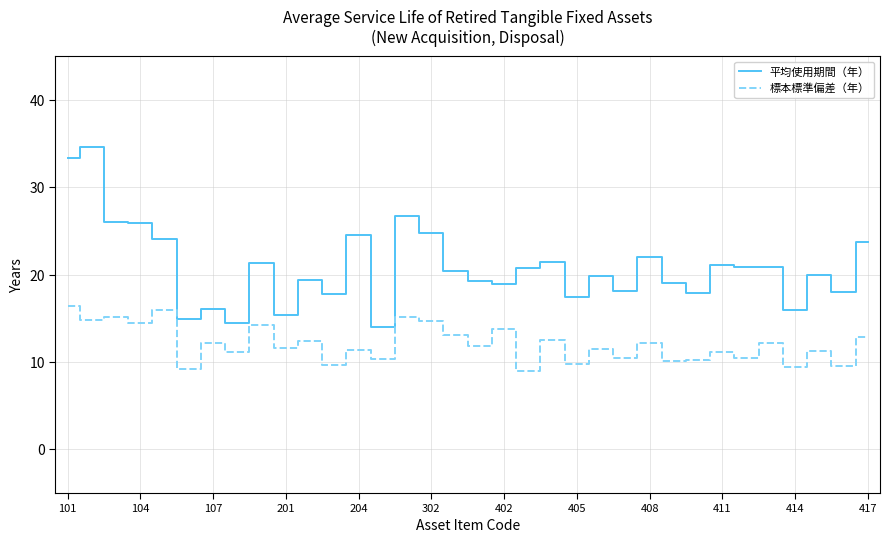

What is the difference between the maximum and minimum values in the 標本標準偏差（年） series?

7.4